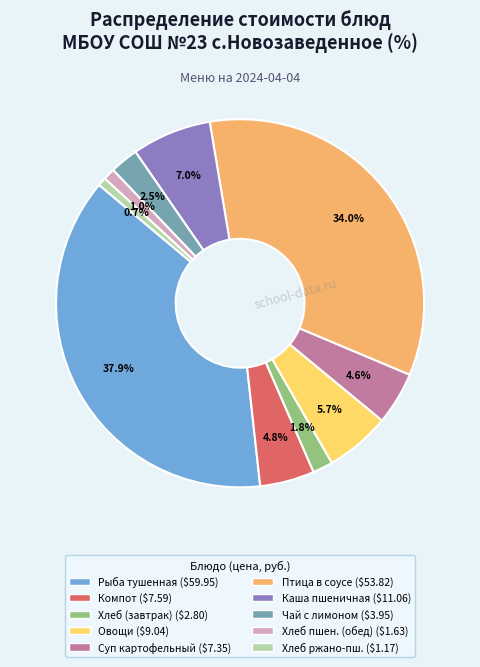

Does any single category account for the majority?

No